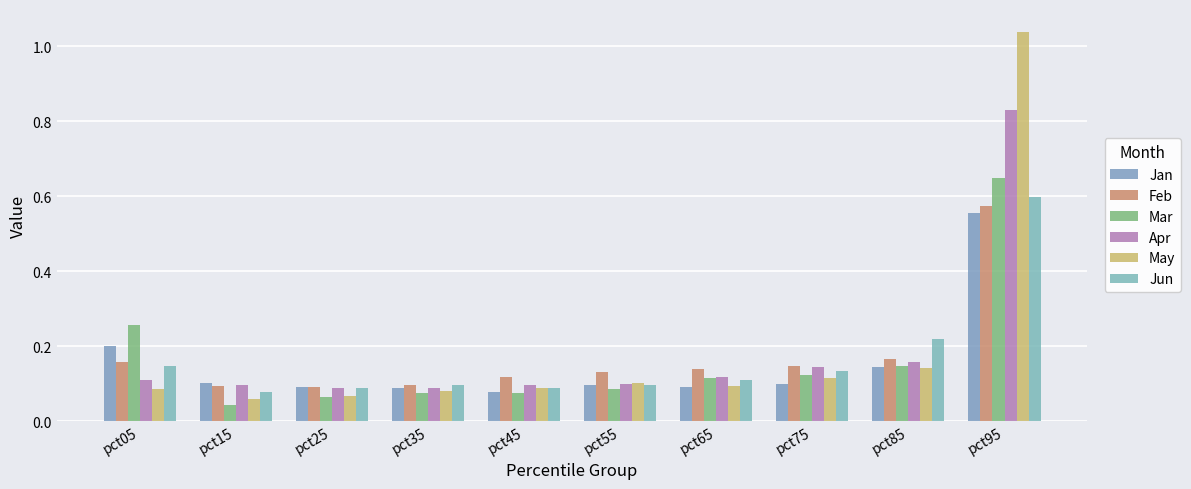

The value of Mar at pct45 is 0.1. True or false?

True